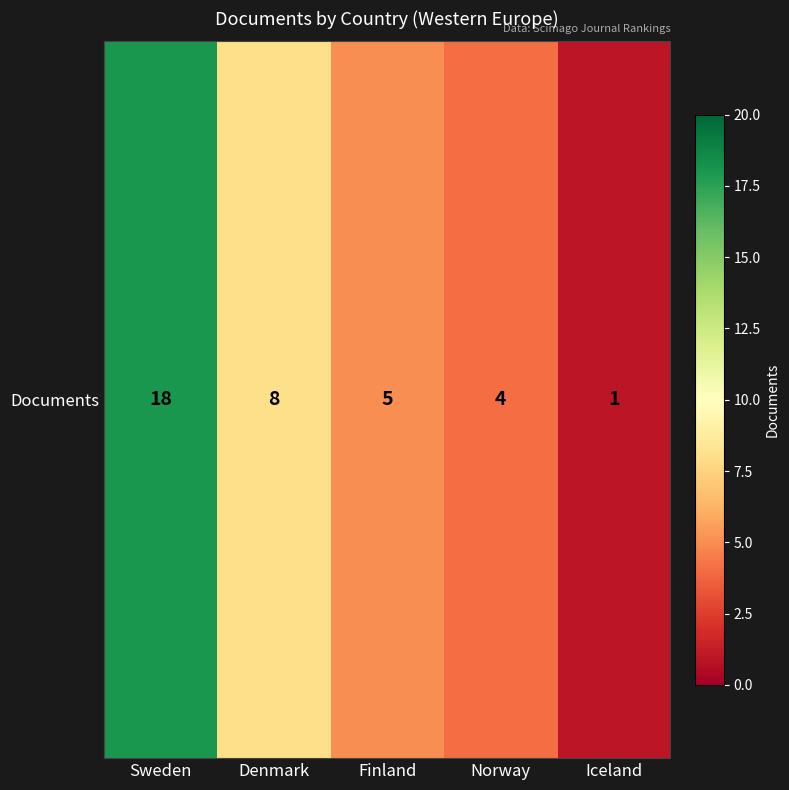

Reading left to right, extract all data points from this chart.

Sweden=18	Denmark=8	Finland=5	Norway=4	Iceland=1